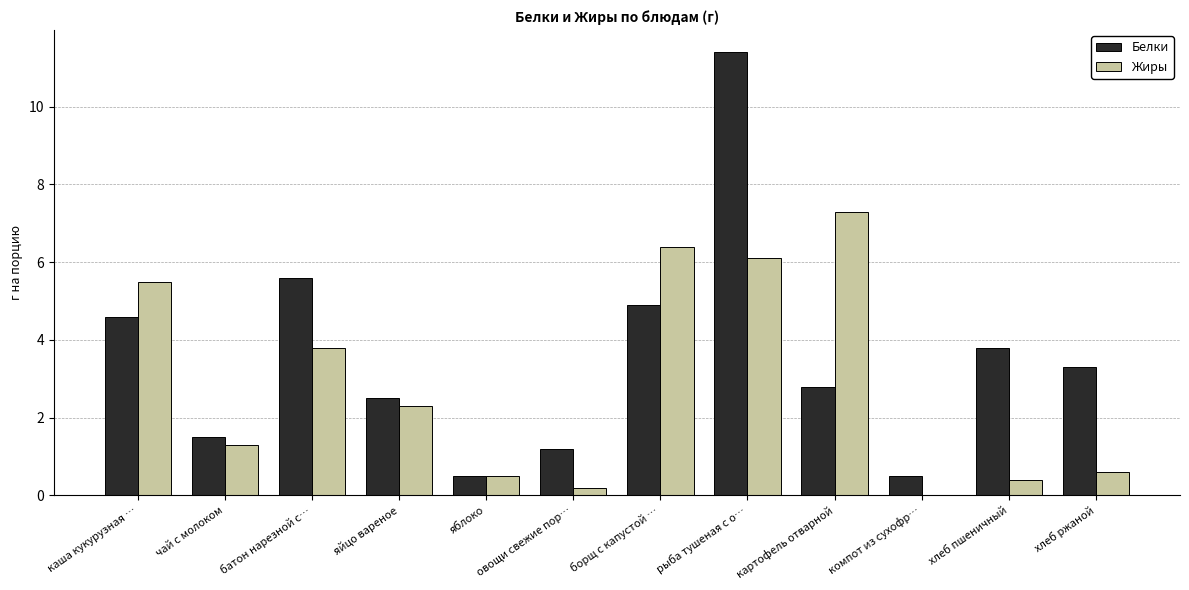

The value of Белки at чай с молоком is 1.5. True or false?

True